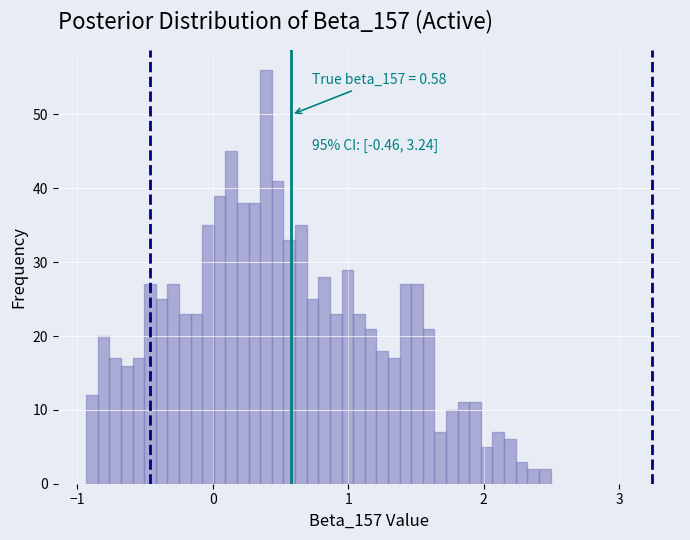

Read against the x-axis, roughly where is the centre of the tallest bar?

0.4